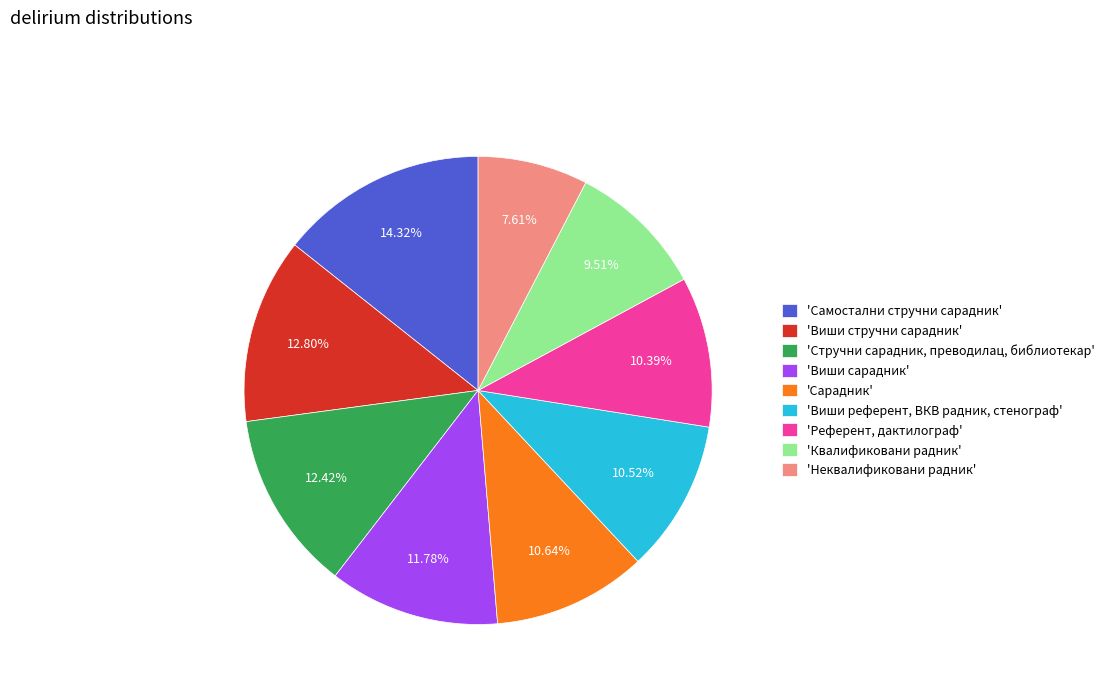

Between 'Виши сарадник' and 'Стручни сарадник, преводилац, библиотекар', which is larger?

'Стручни сарадник, преводилац, библиотекар'